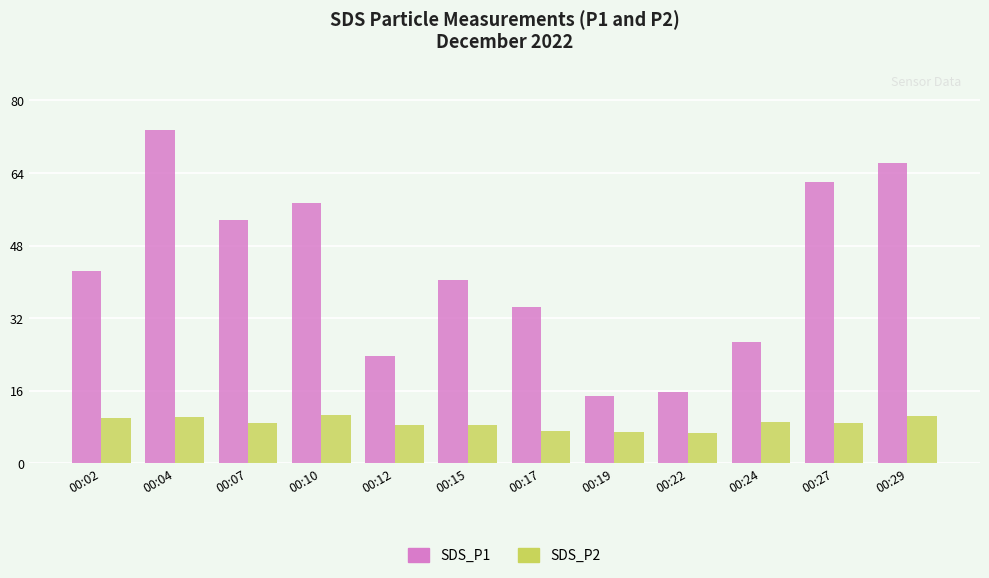

At which category is the sum across all series the highest?

00:04